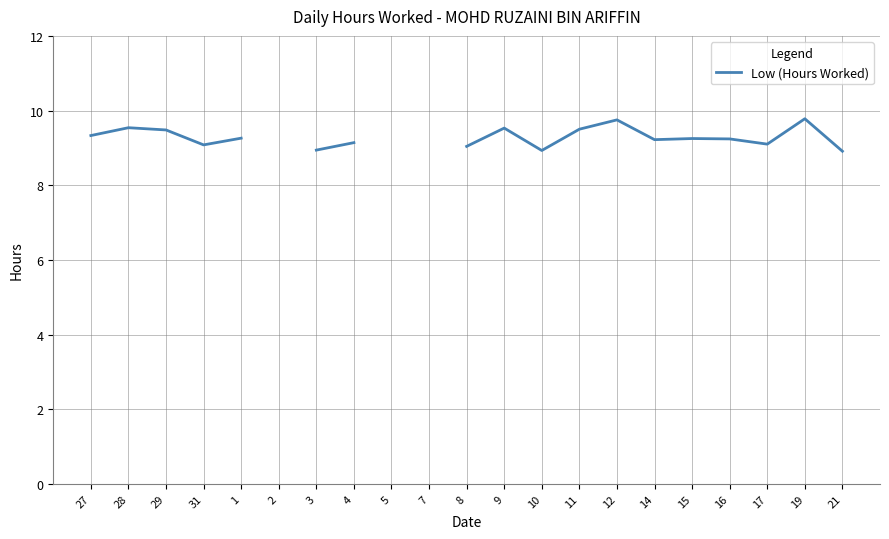

What is the label of the 12th point from the left?

9